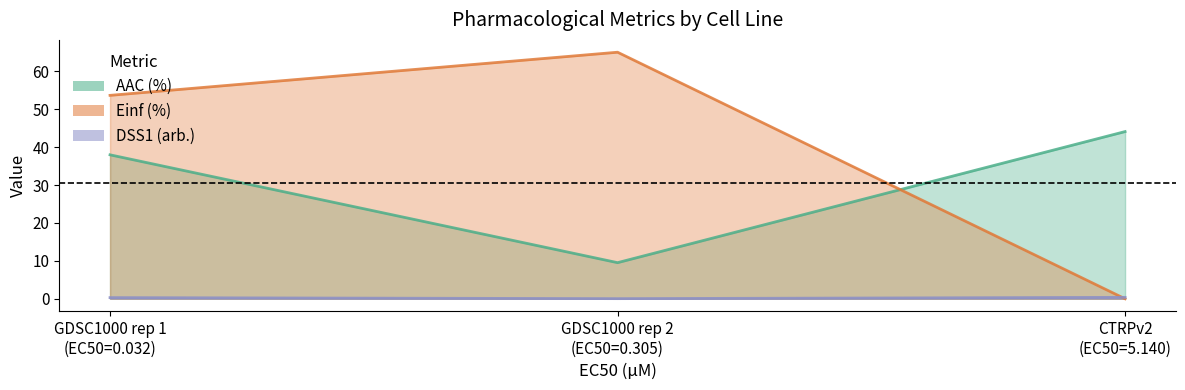

How many lines are shown in the chart?

3